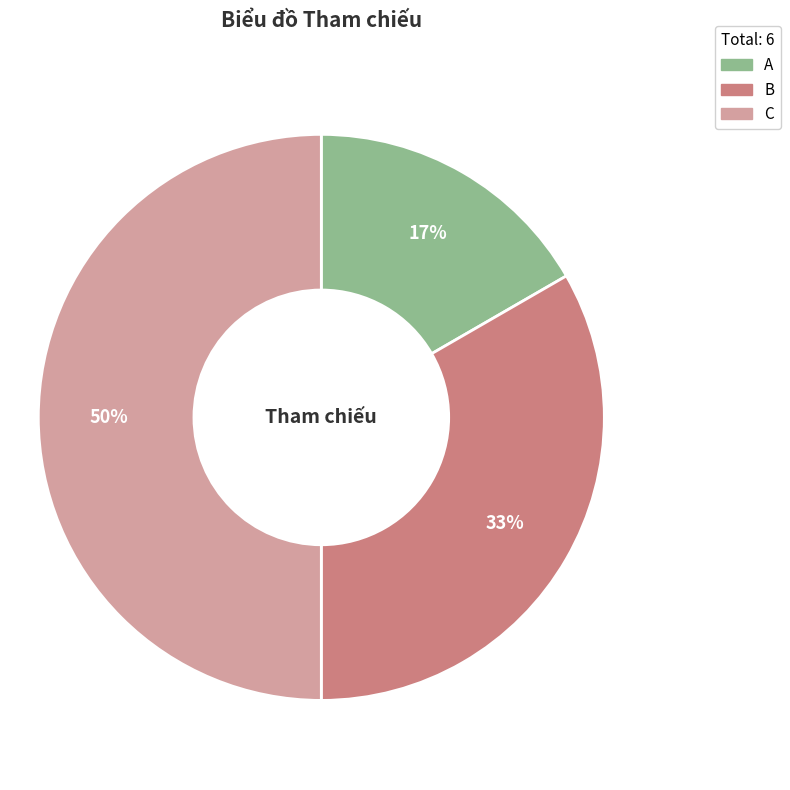

What percentage is the C slice, to the nearest percent?

50%